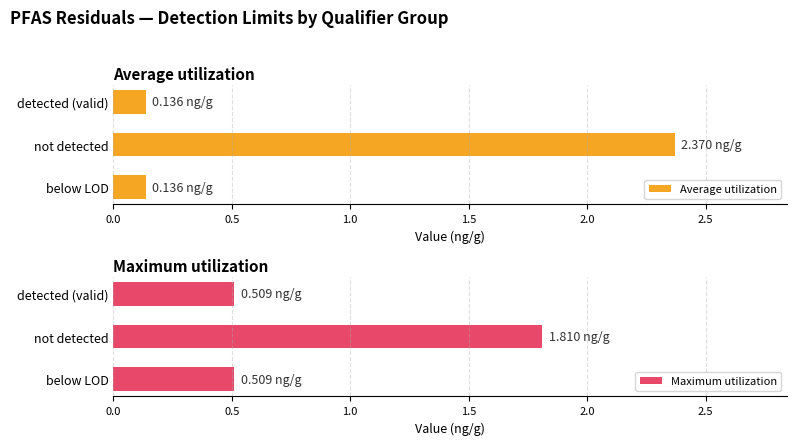

At which label does Average utilization reach its peak?

not detected